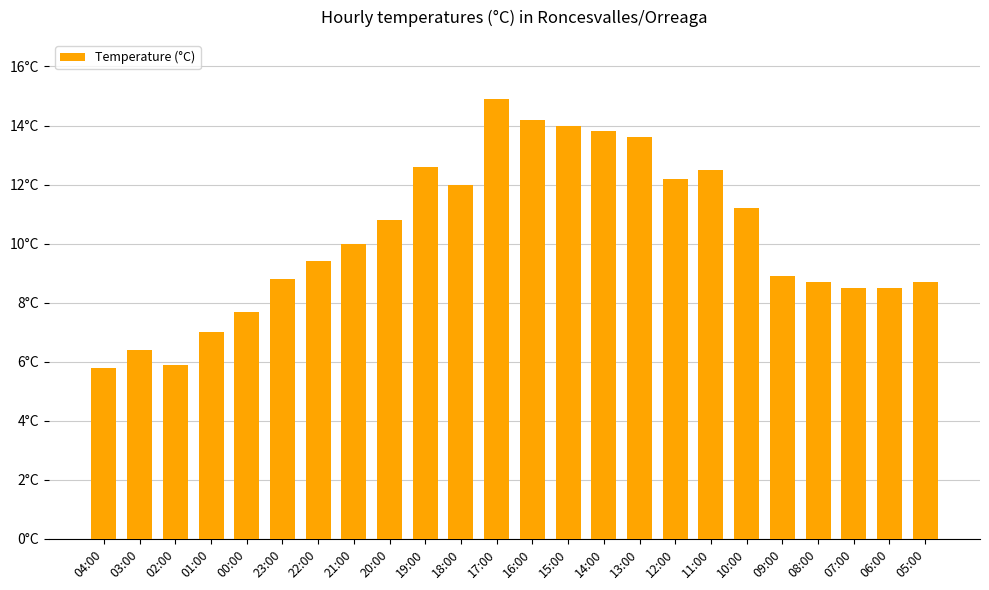

What is the difference between the maximum and minimum values?

9.1